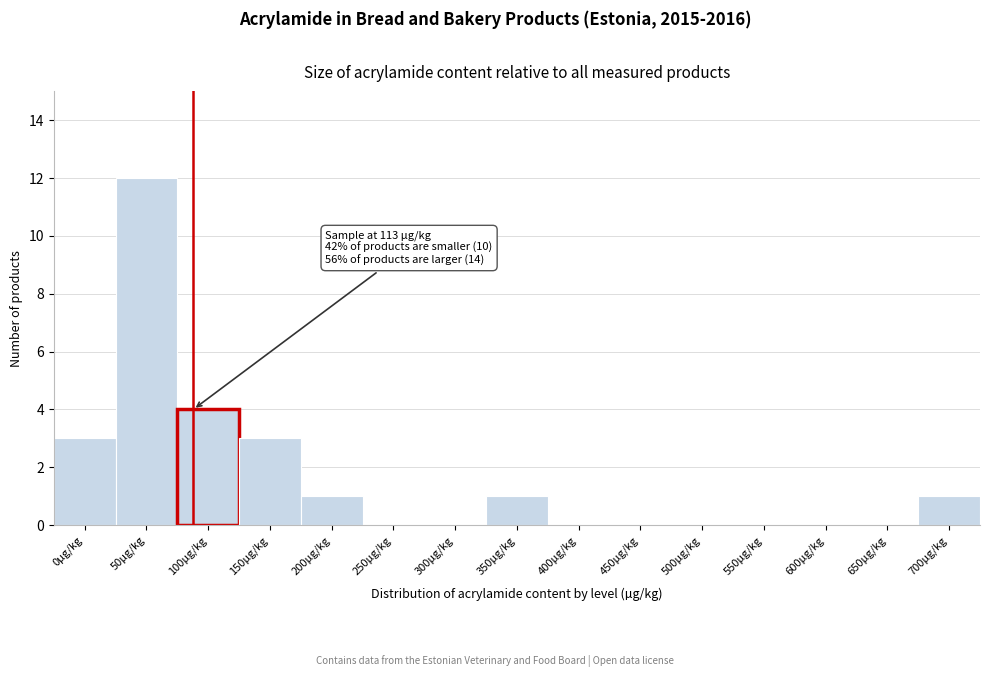

Reading left to right, transcribe all the data shown in this chart.

0µg/kg=3	50µg/kg=12	100µg/kg=4	150µg/kg=3	200µg/kg=1	250µg/kg=0	300µg/kg=0	350µg/kg=1	400µg/kg=0	450µg/kg=0	500µg/kg=0	550µg/kg=0	600µg/kg=0	650µg/kg=0	700µg/kg=1